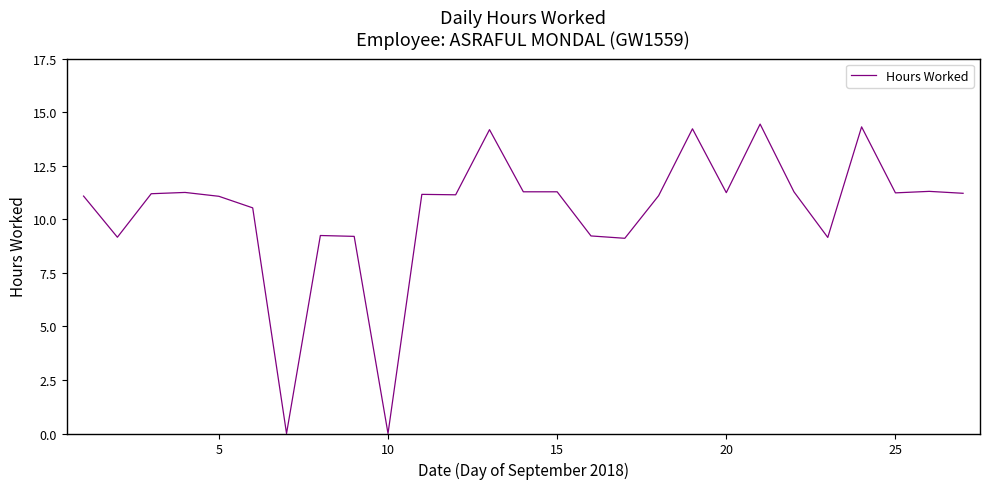

What is the maximum value shown in the chart?

14.4